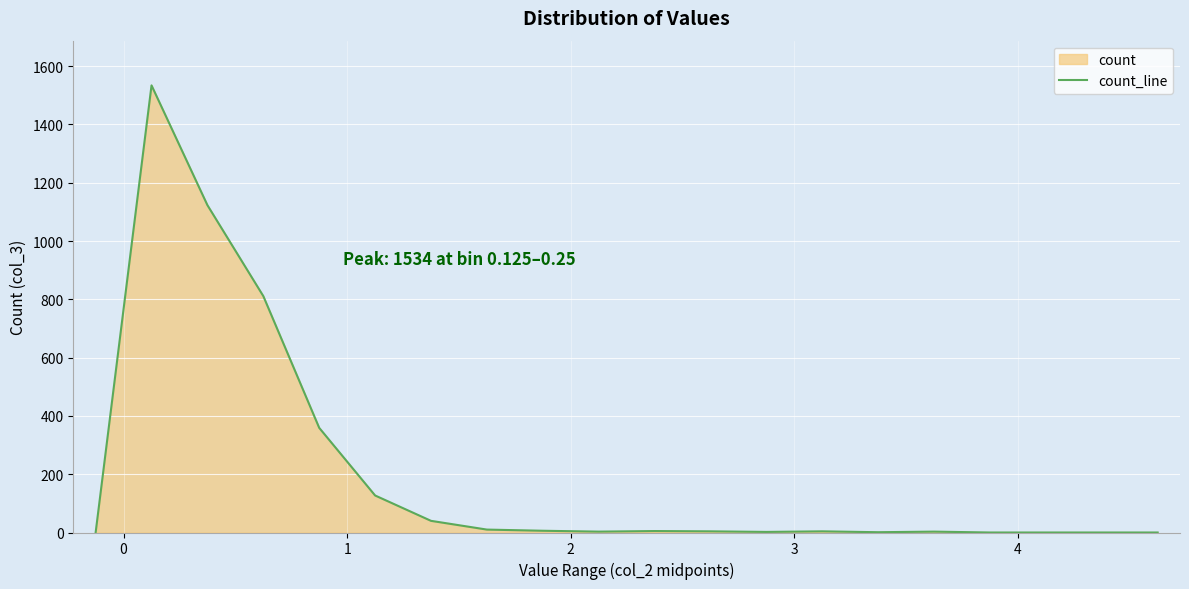

Reading left to right, list all the values displayed in this chart.

0	1534	1123	811	359	127	40	10	6	3	5	4	2	4	1	3	0	0	0	0